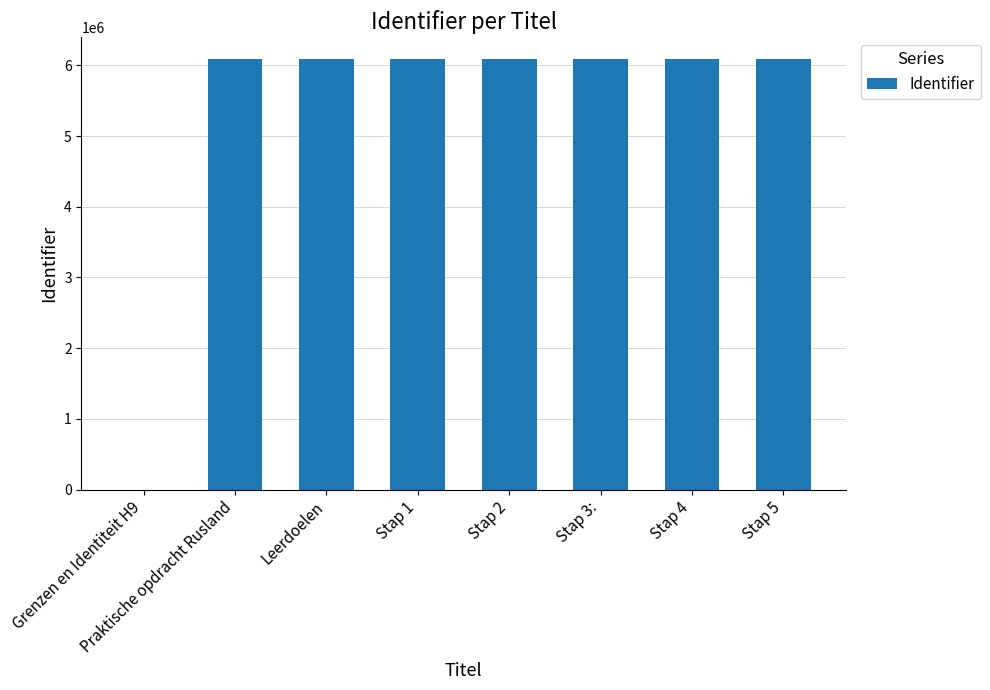

What value does the data have at Praktische opdracht Rusland?

6090773